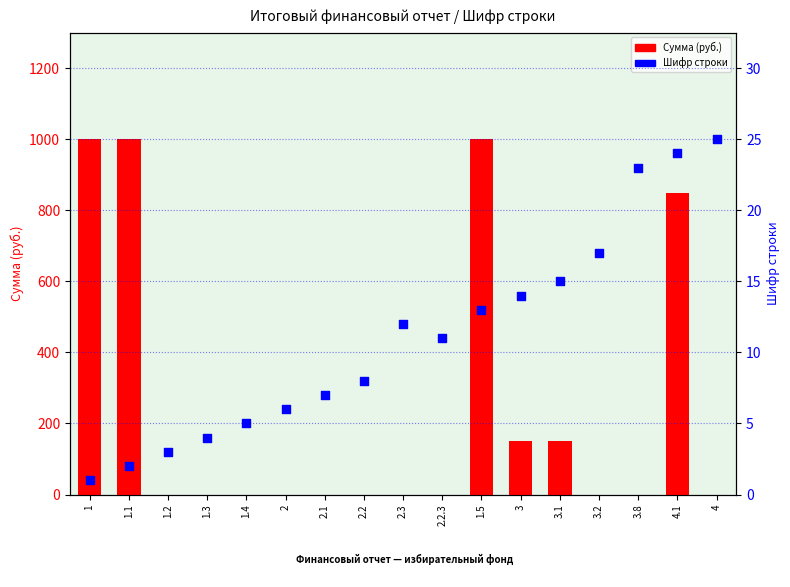

What are all the series names shown in the legend?

Сумма (руб.), Шифр строки